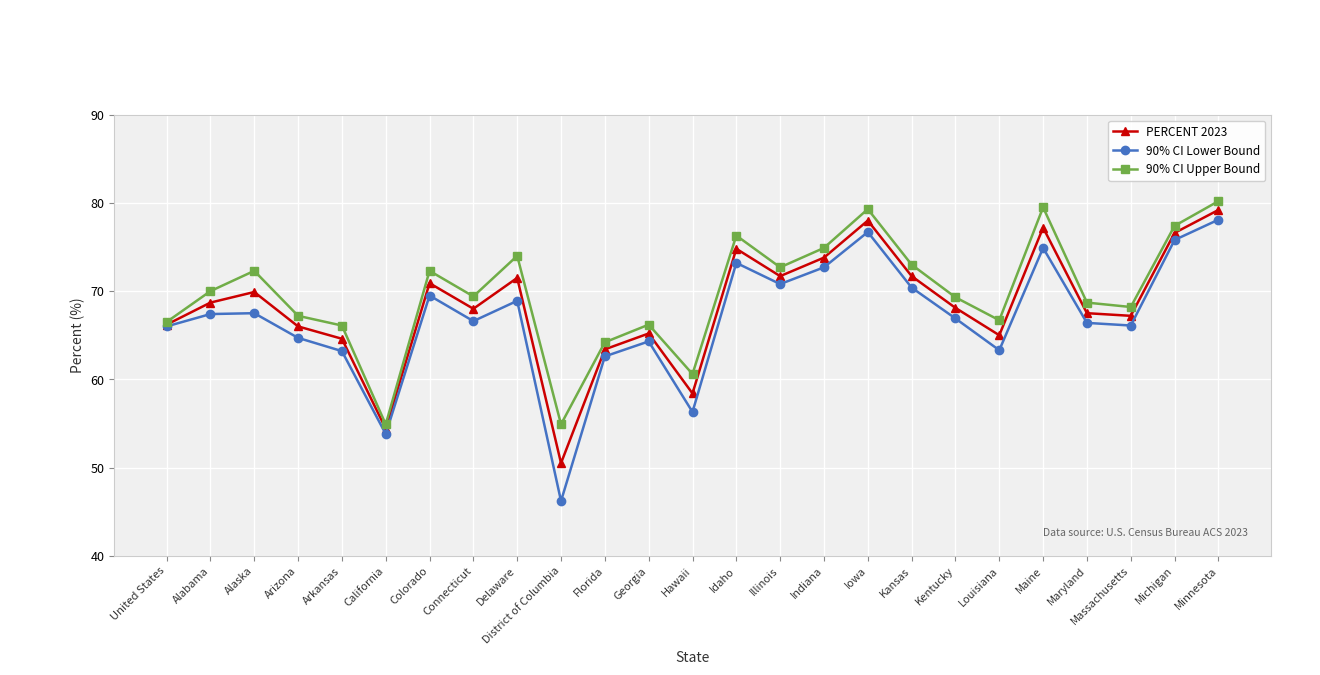

True or false: 90% CI Upper Bound has a value of 36.8 at Iowa.

False